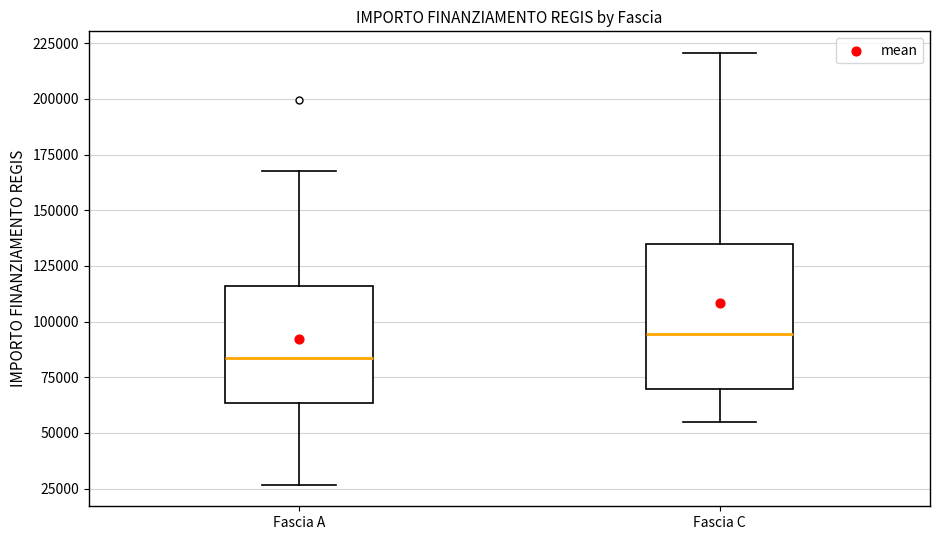

Which box is the tallest, from its lower edge to its upper edge?

Fascia C